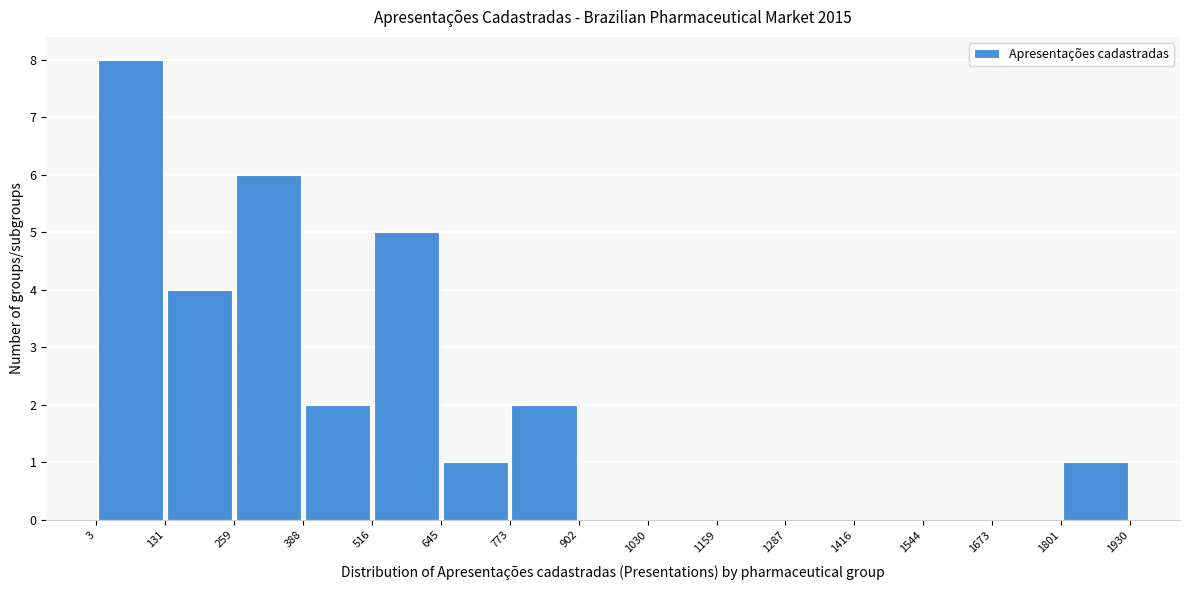

What is the height of the bar covering 645 to 773 on the x-axis? The values are not printed on the chart, so give them approximately, as read against the axis.

1